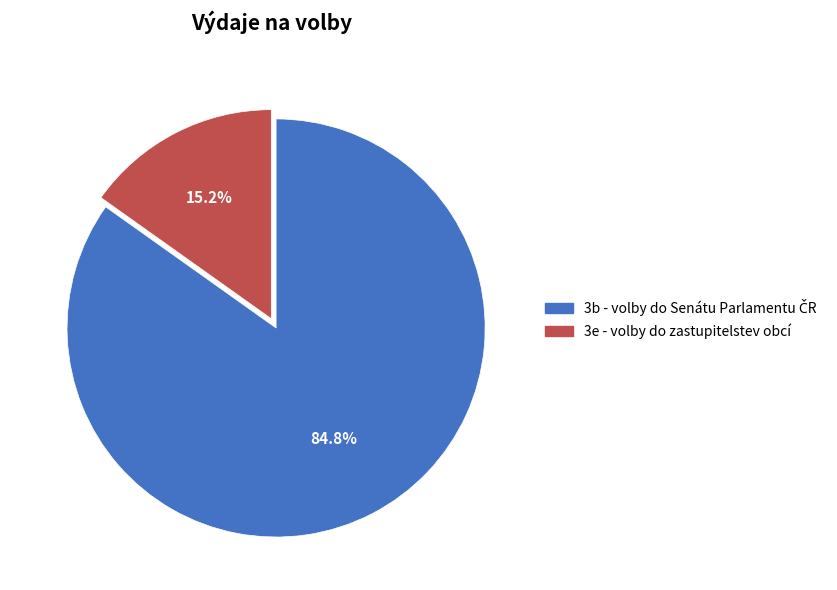

Count the number of slices in the pie.

2